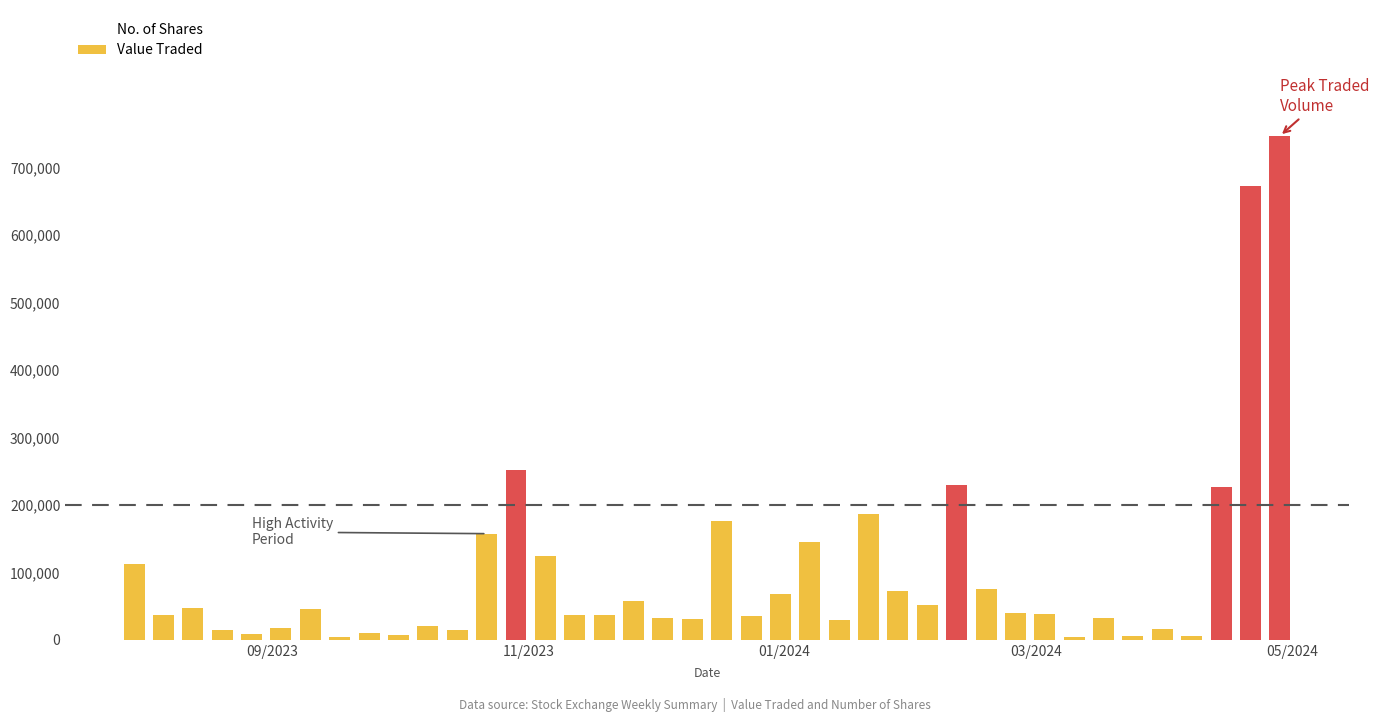

Which category has the highest value in the No. of Shares series?

28/04/2024